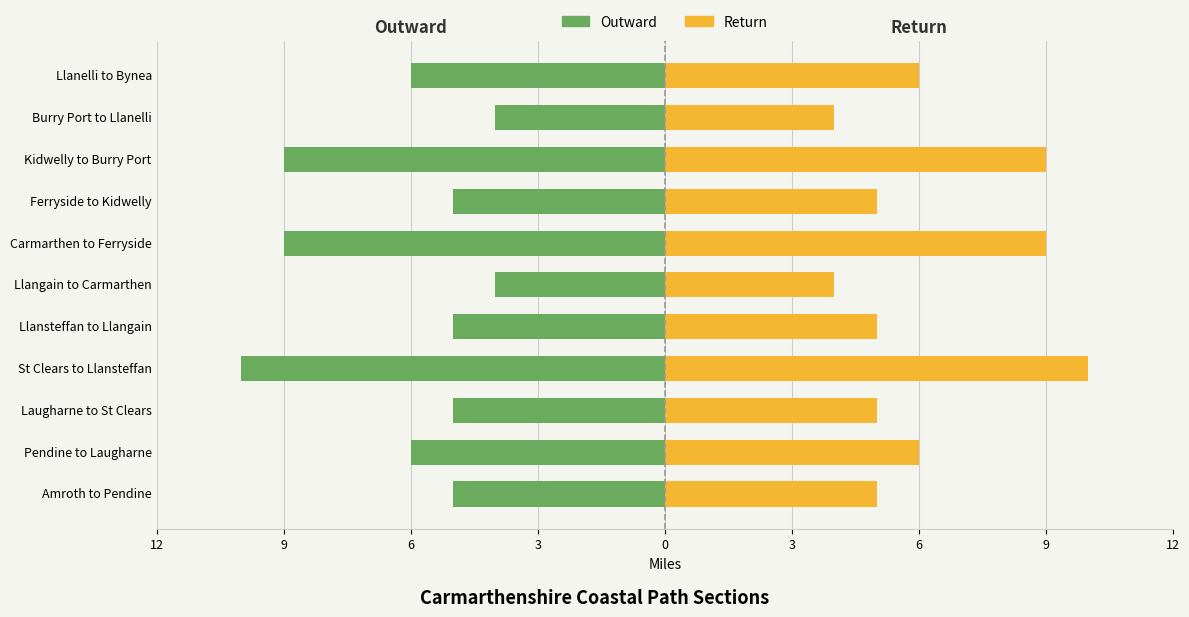

Rank the series at Burry Port to Llanelli from lowest to highest value.

Outward, Return